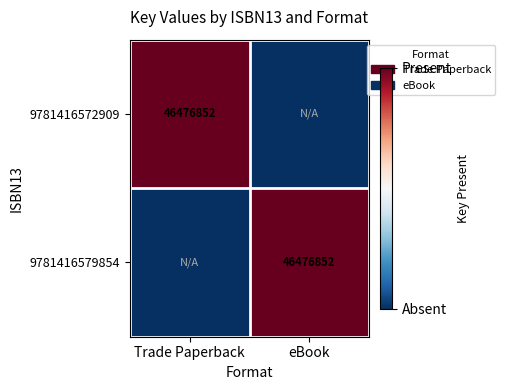

The value of 9781416579854 at eBook is 23042723. True or false?

False